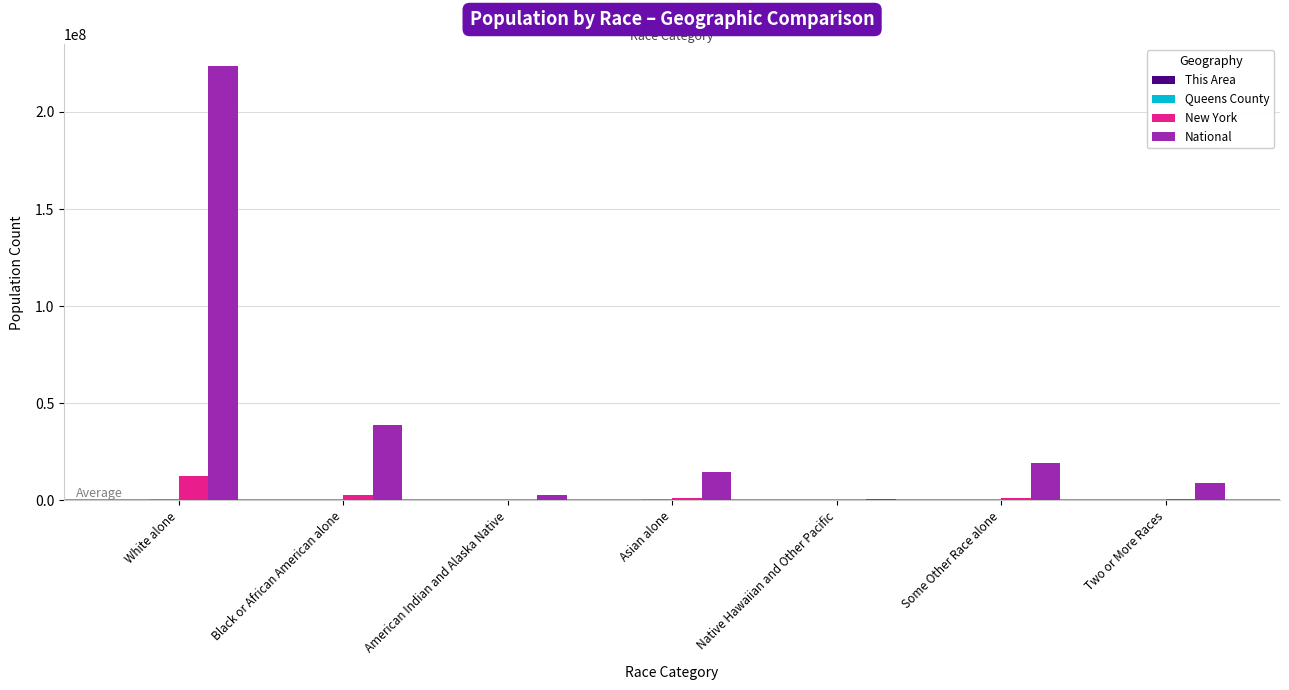

The National series shows 19107368 at Some Other Race alone. True or false?

True